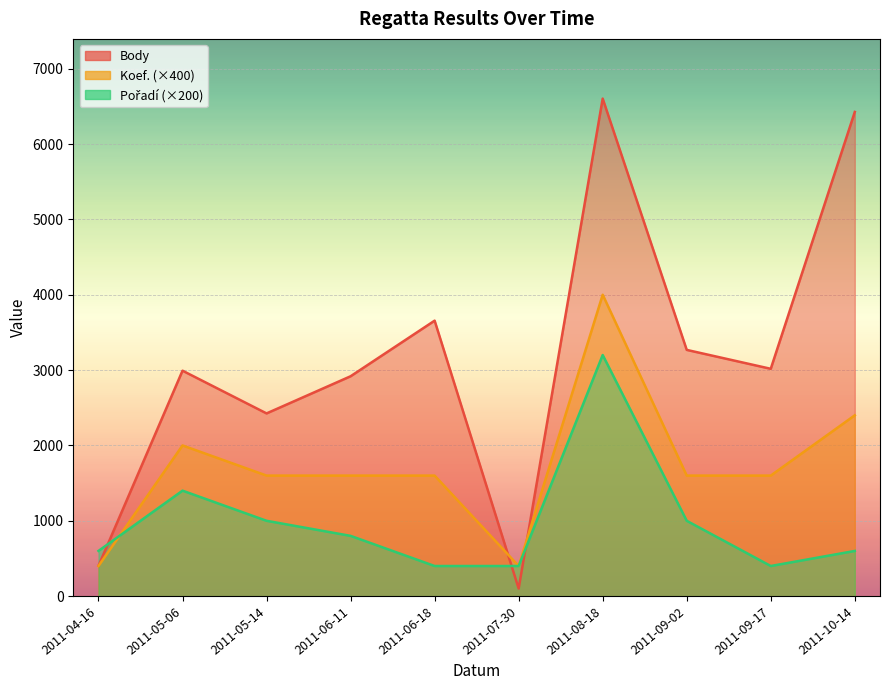

Does the chart display data point markers on the line(s)?

No